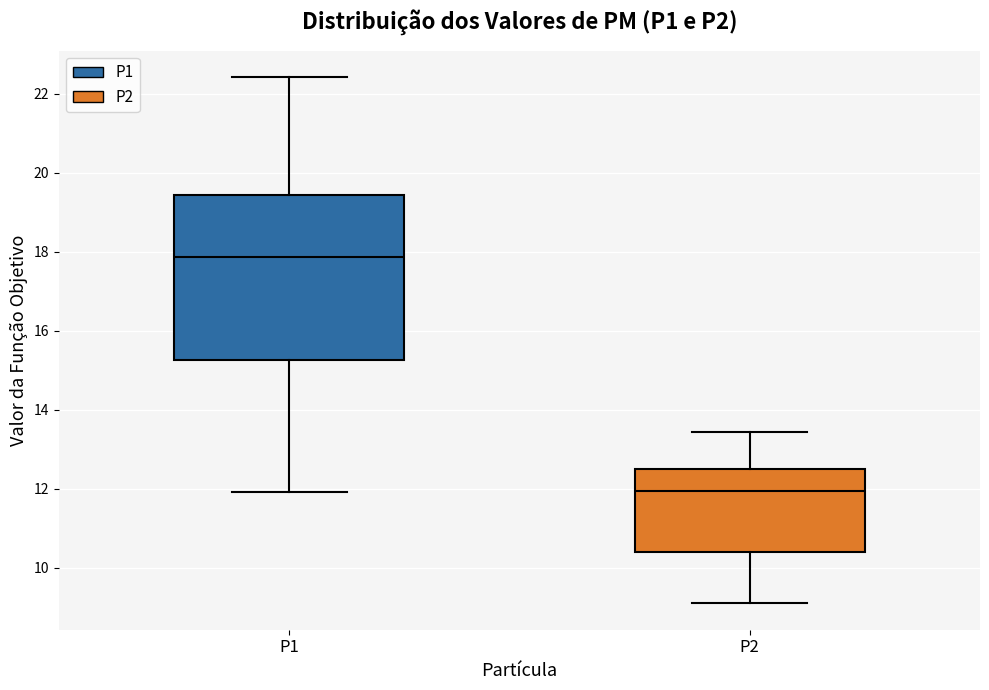

Reading left to right, transcribe this box plot: for each box, give where its median line is, the range the box spans, and where its two whiskers end, as read against the y-axis. The values are not printed on the chart, so give them approximately, as read against the axis.

P1: median 17.8, box 15.2 to 19.4, whiskers 12.0 to 22.4
P2: median 12.0, box 10.4 to 12.6, whiskers 9.2 to 13.4